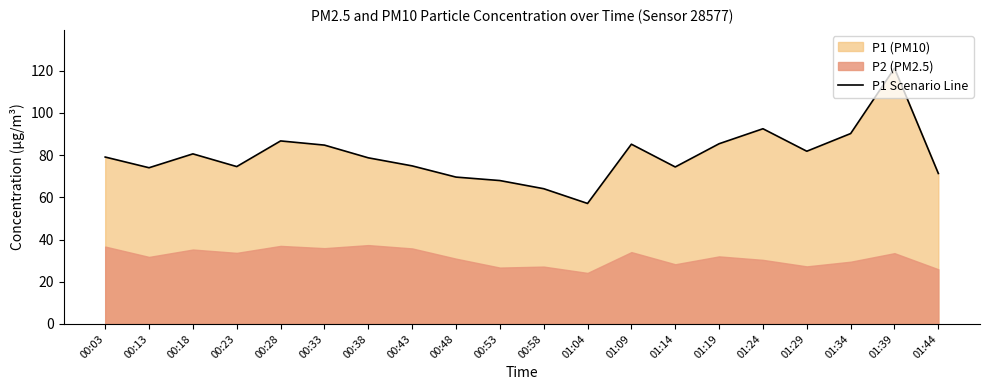

List the labels in order of value, largest first.

01:39, 01:24, 01:34, 00:28, 01:19, 01:09, 00:33, 01:29, 00:18, 00:03, 00:38, 00:43, 00:23, 01:14, 00:13, 01:44, 00:48, 00:53, 00:58, 01:04